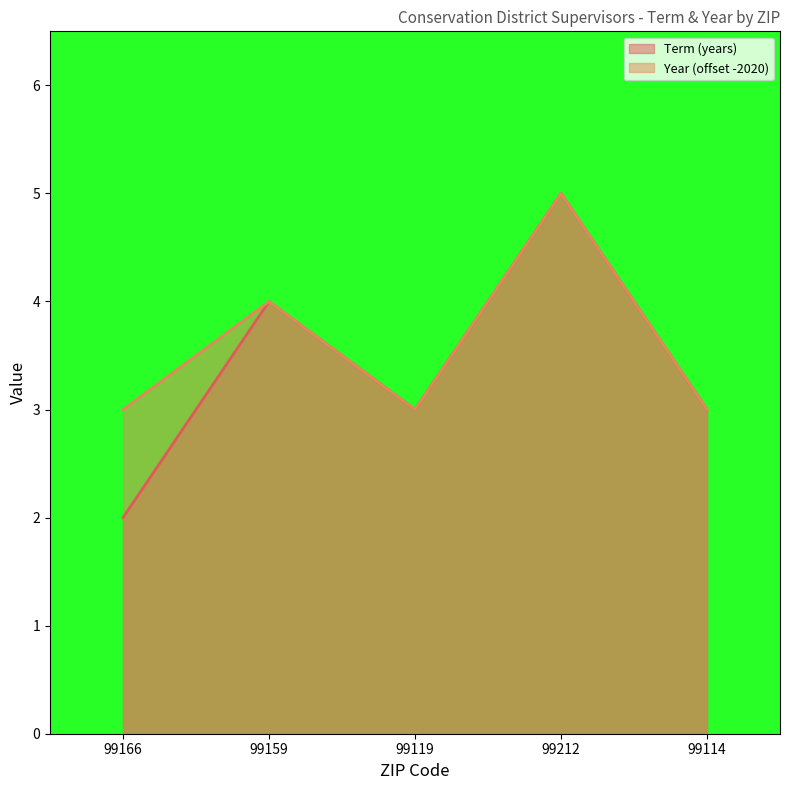

Which has a higher value, 99212 or 99159?

99212